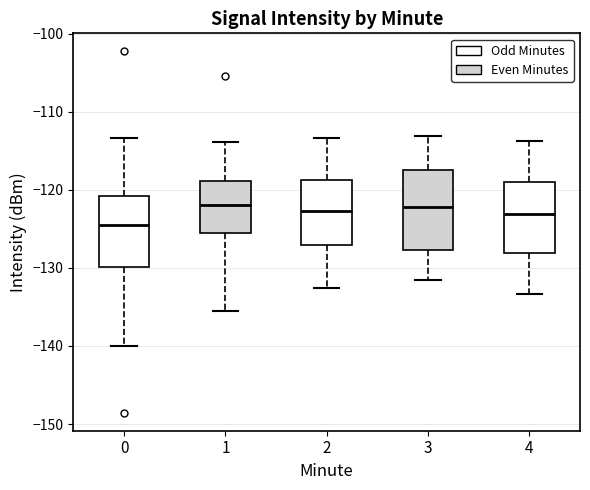

Comparing the boxes themselves (not the whiskers), which one is the tallest?

3